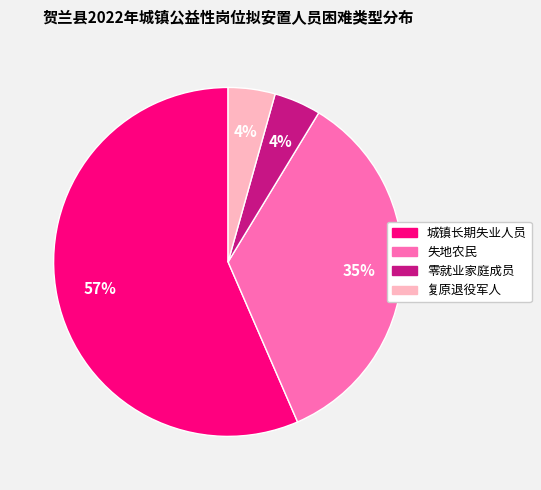

To the nearest percent, what portion does 失地农民 represent?

35%